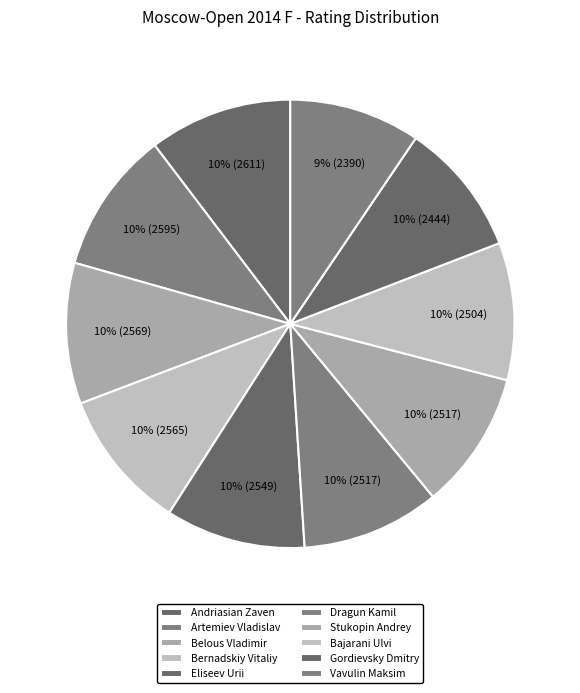

Count the number of slices in the pie.

10